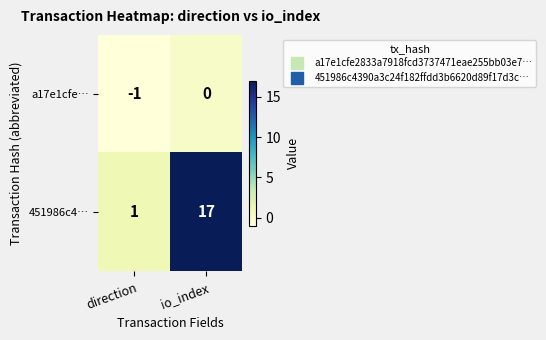

At how many categories does at least one series exceed 13?

1